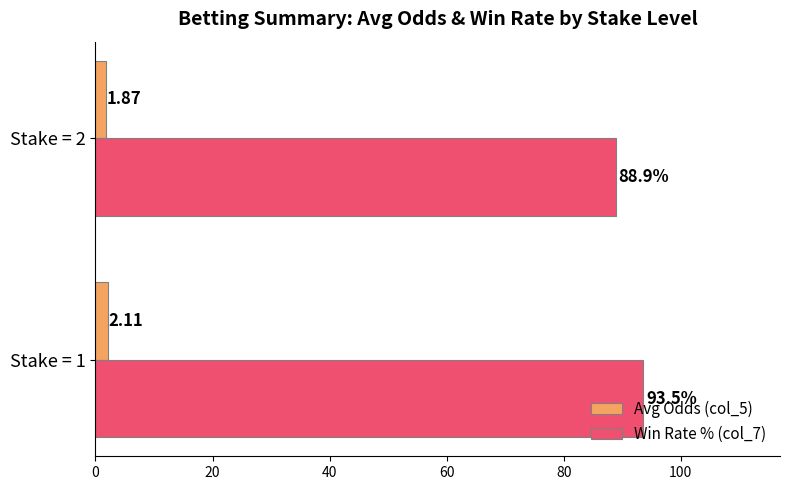

At which category is the sum across all series the highest?

Stake = 1